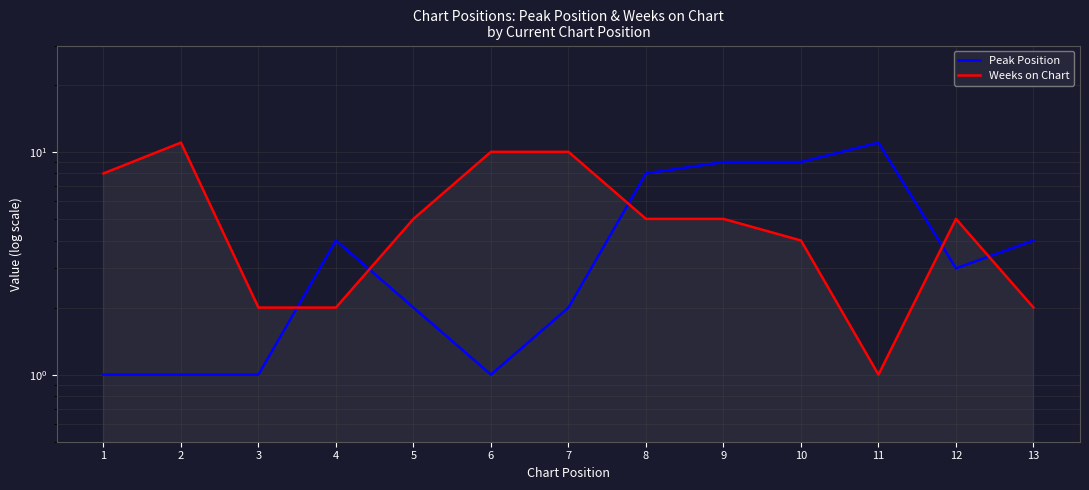

What is the difference between the maximum and minimum values in the Peak Position series?

10